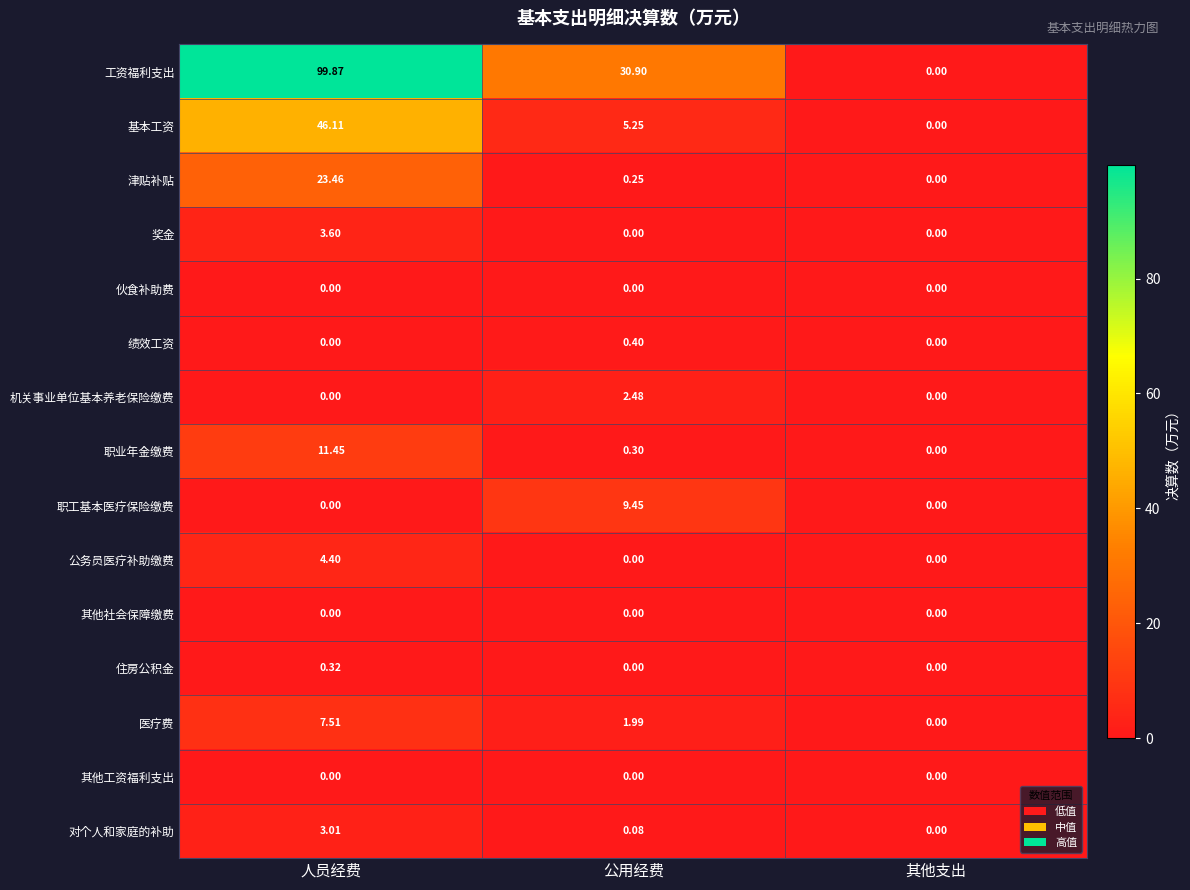

At which label does 津贴补贴 reach its minimum?

其他支出